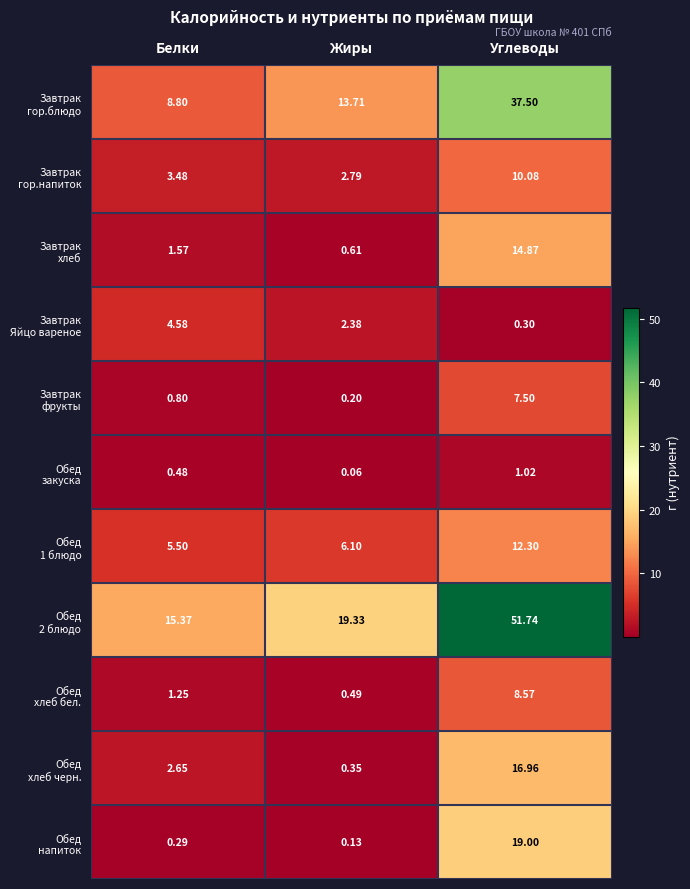

How many distinct data groups are displayed?

11